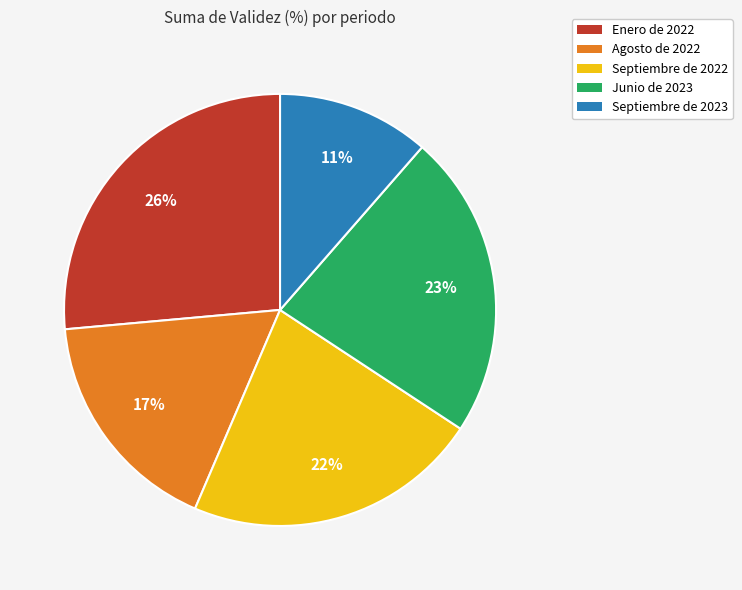

The Septiembre de 2022 slice represents 9% of the pie. True or false?

False